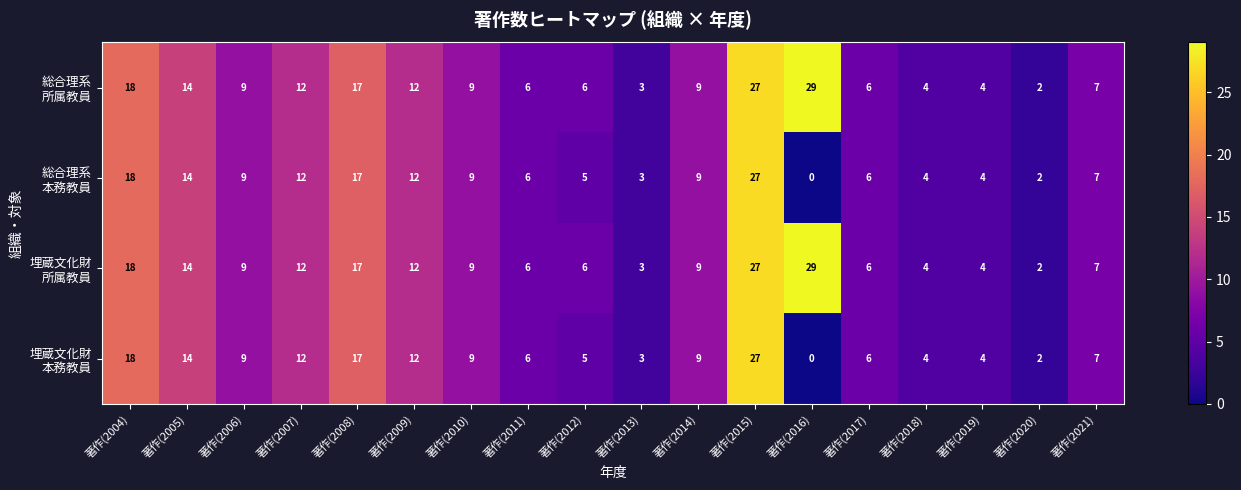

What is the total value across all series at 著作(2013)?

12